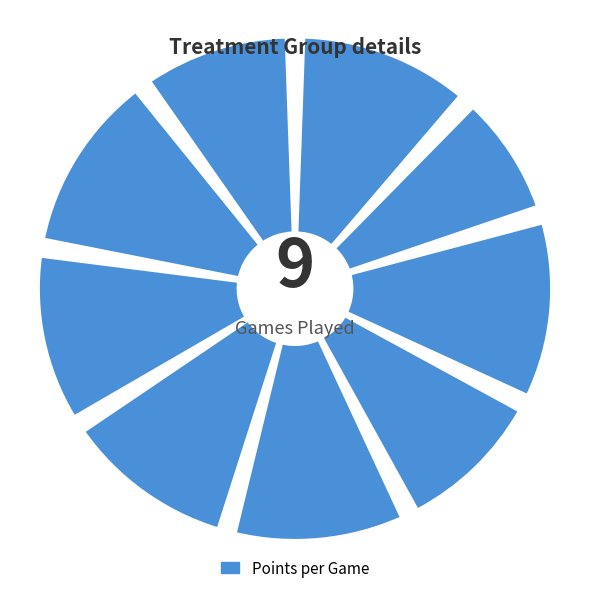

To the nearest percent, what is the combined percentage of @ Lexington and Scottsbluff?

20%